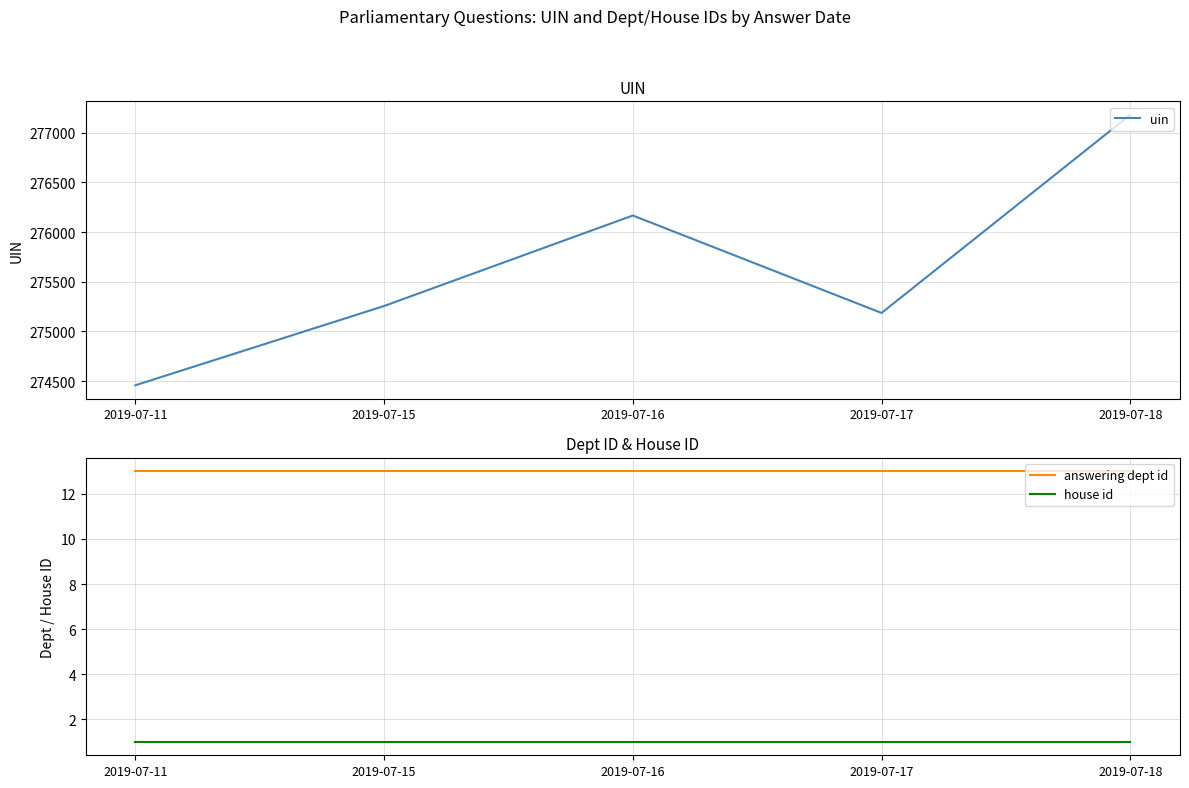

What is the sum of all answering dept id values?

65